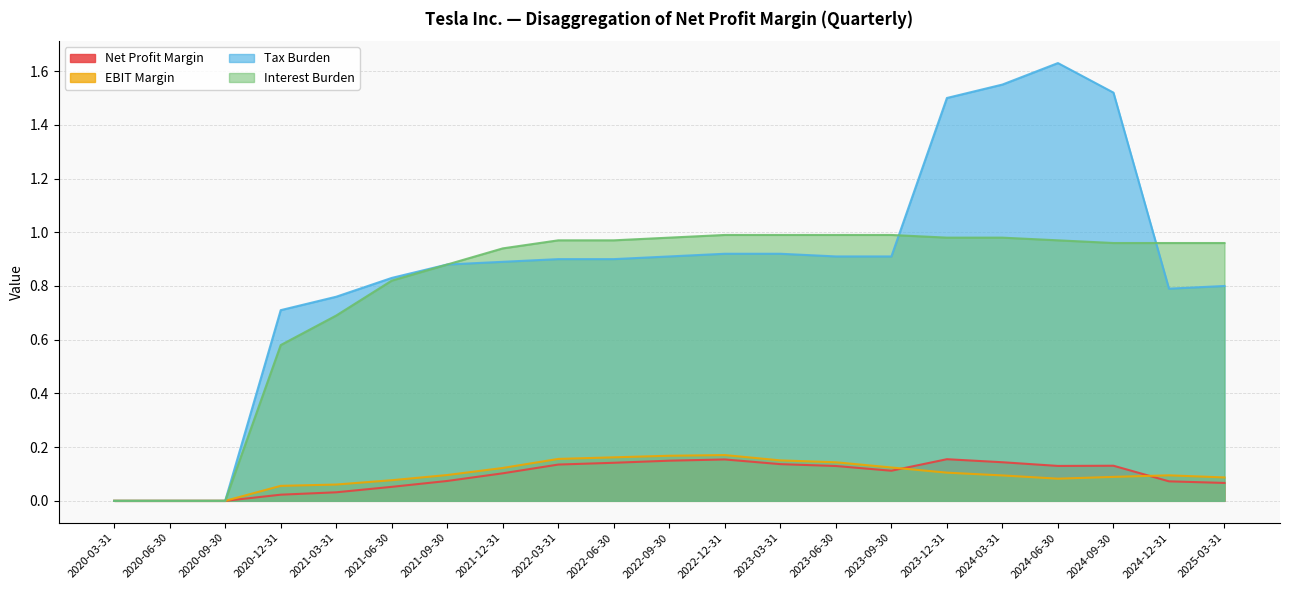

Between 2021-06-30 and 2022-03-31, which series saw the biggest shift?

Interest Burden